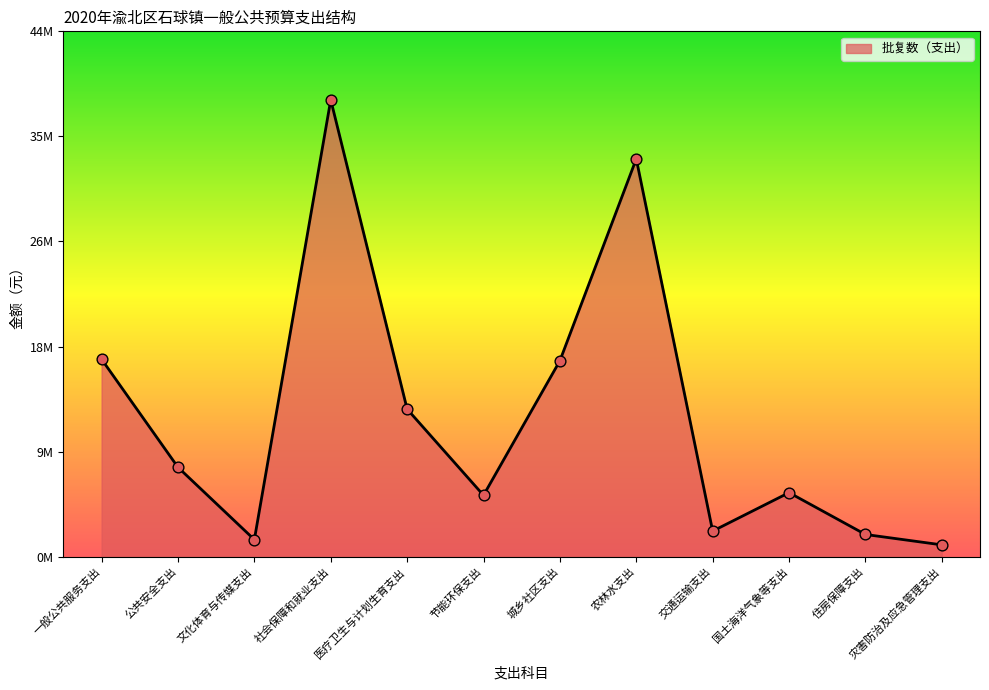

What is the ratio of the value at 住房保障支出 to the value at 节能环保支出?

0.4